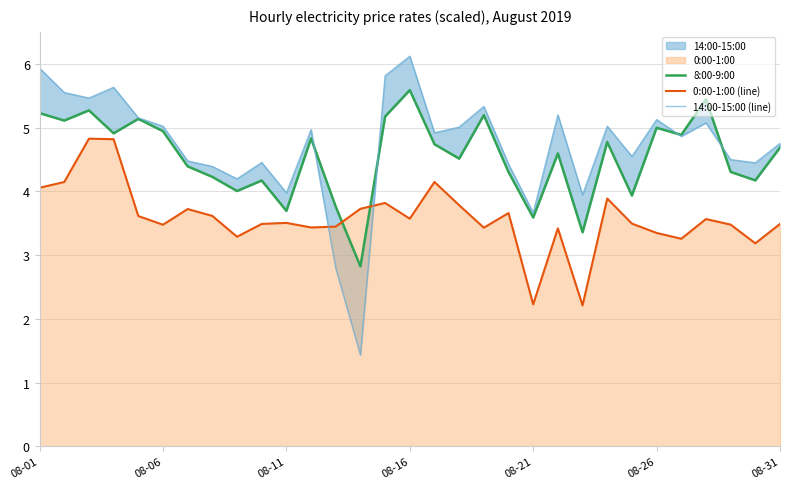

How many series are shown in this chart?

3